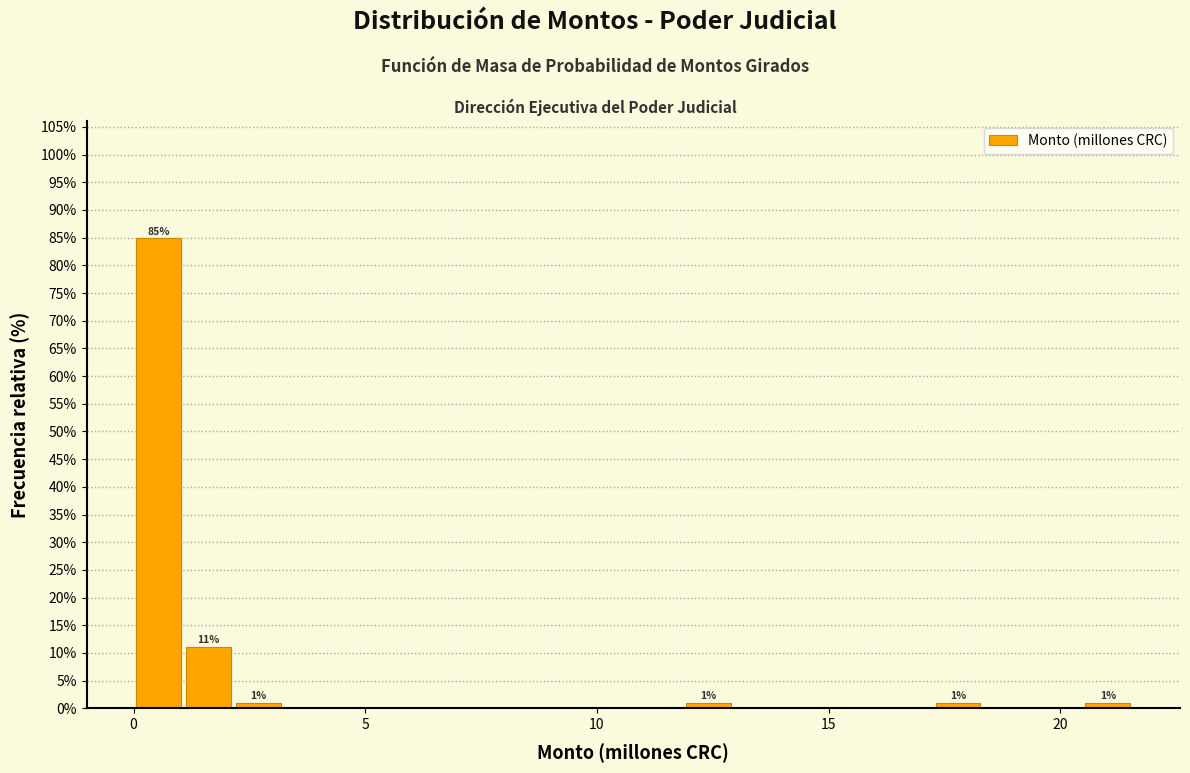

Around what value on the x-axis is the tallest bar? Give the approximate position of its centre, as read against the axis.

0.5